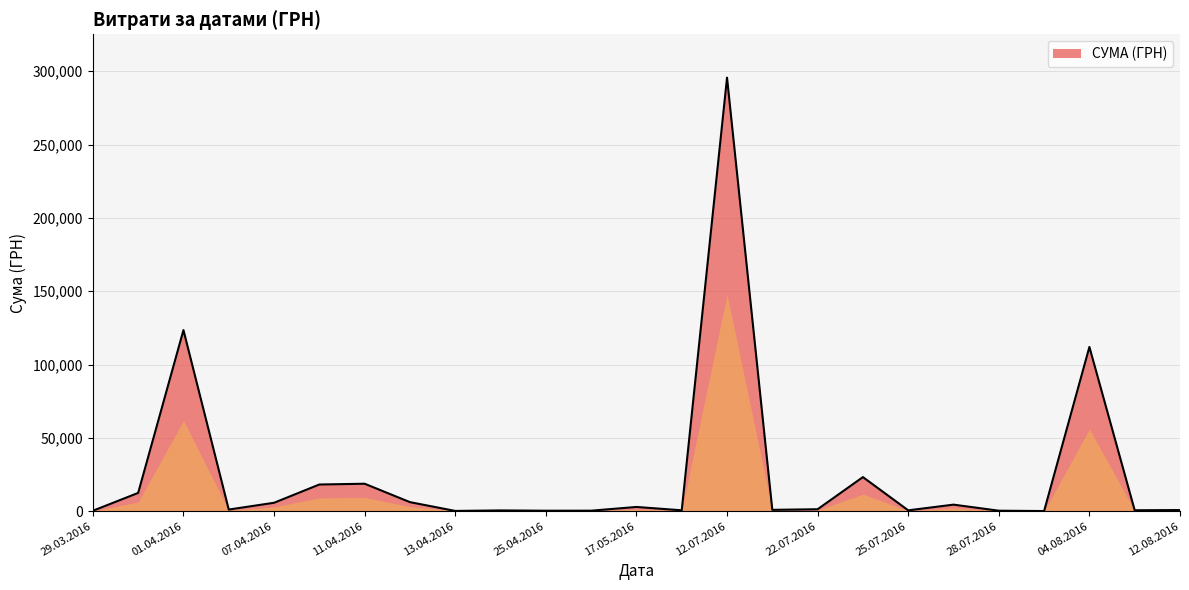

True or false: the data has more than 2 interior local peaks.

True